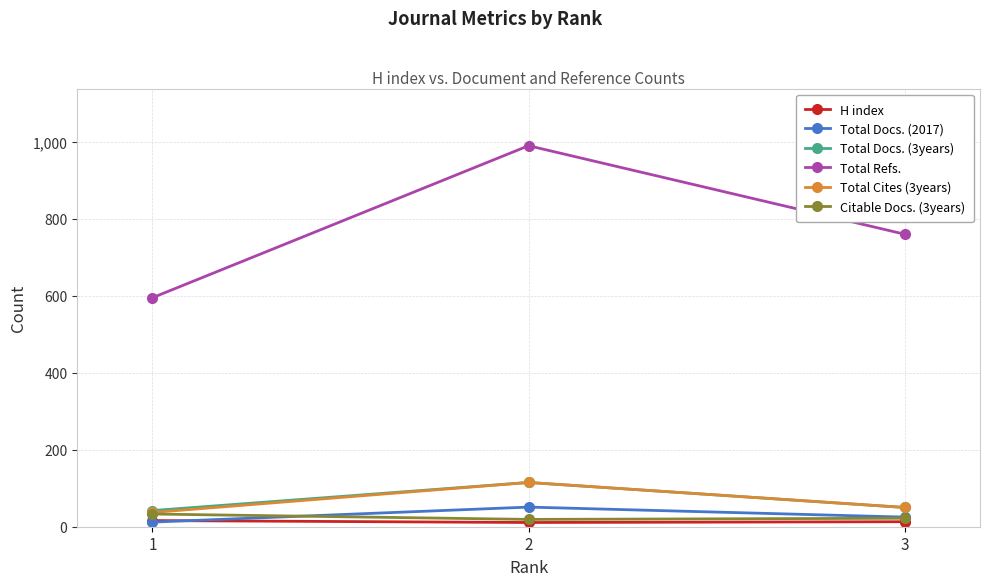

How many lines are shown in the chart?

6